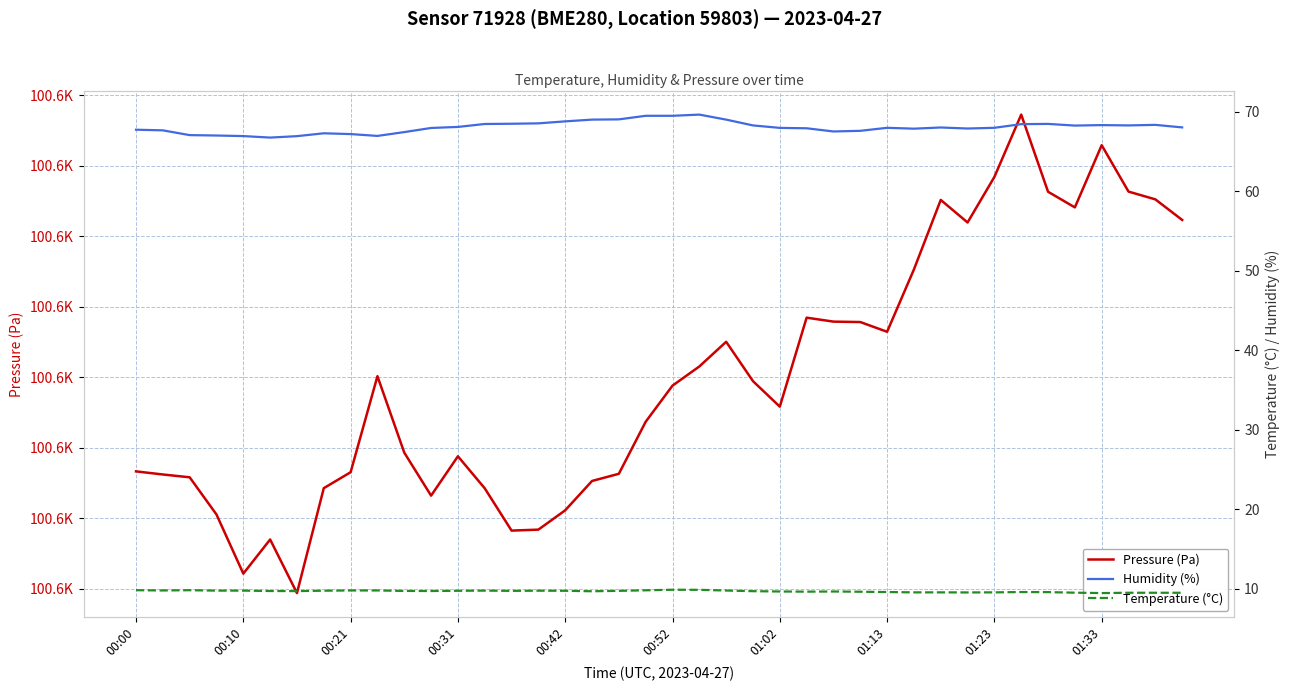

In Temperature (°C), how many points are higher than both neighbors (excluding endpoints)?

6